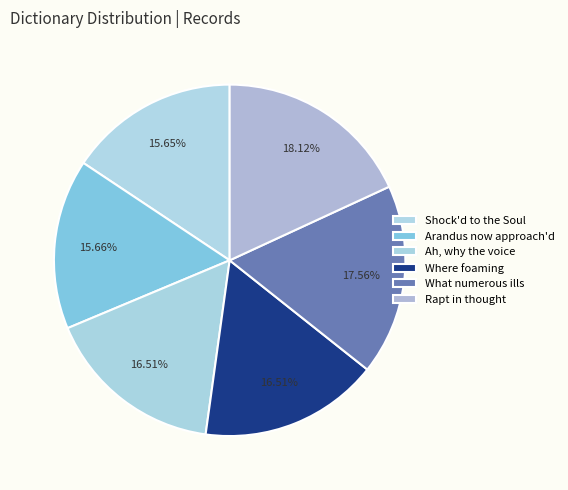

What percentage is the Ah, why the voice slice, to the nearest percent?

17%